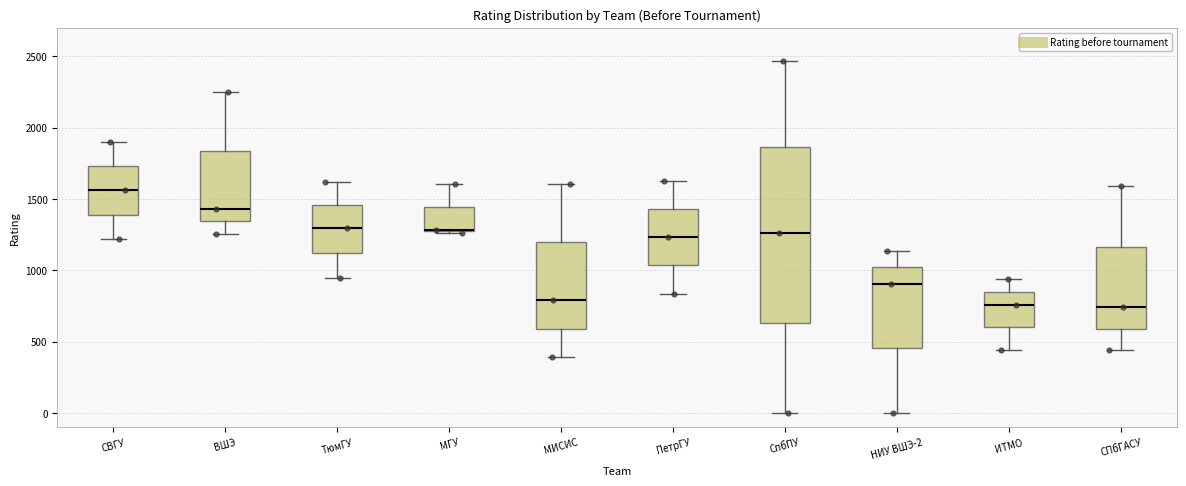

Reading left to right, read every box against the y-axis: the position of its median line, the range the box covers, and the ends of its whiskers. The values are not printed on the chart, so give them approximately, as read against the axis.

СВГУ: median 1550, box 1400 to 1750, whiskers 1200 to 1900
ВШЭ: median 1450, box 1350 to 1850, whiskers 1250 to 2250
ТюмГУ: median 1300, box 1100 to 1450, whiskers 950 to 1600
МГУ: median 1300 (drawn on the box's lower edge), box 1300 to 1450, whiskers 1250 to 1600
МИСИС: median 800, box 600 to 1200, whiskers 400 to 1600
ПетрГУ: median 1250, box 1050 to 1450, whiskers 850 to 1650
СпбПУ: median 1250, box 650 to 1850, whiskers 0 to 2450
НИУ ВШЭ-2: median 900, box 450 to 1000, whiskers 0 to 1150
ИТМО: median 750, box 600 to 850, whiskers 450 to 950
СПбГАСУ: median 750, box 600 to 1150, whiskers 450 to 1600